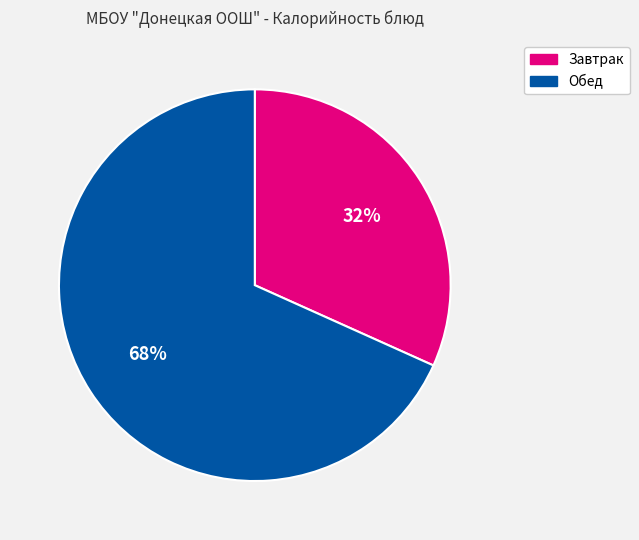

How many slices are in this pie chart?

2